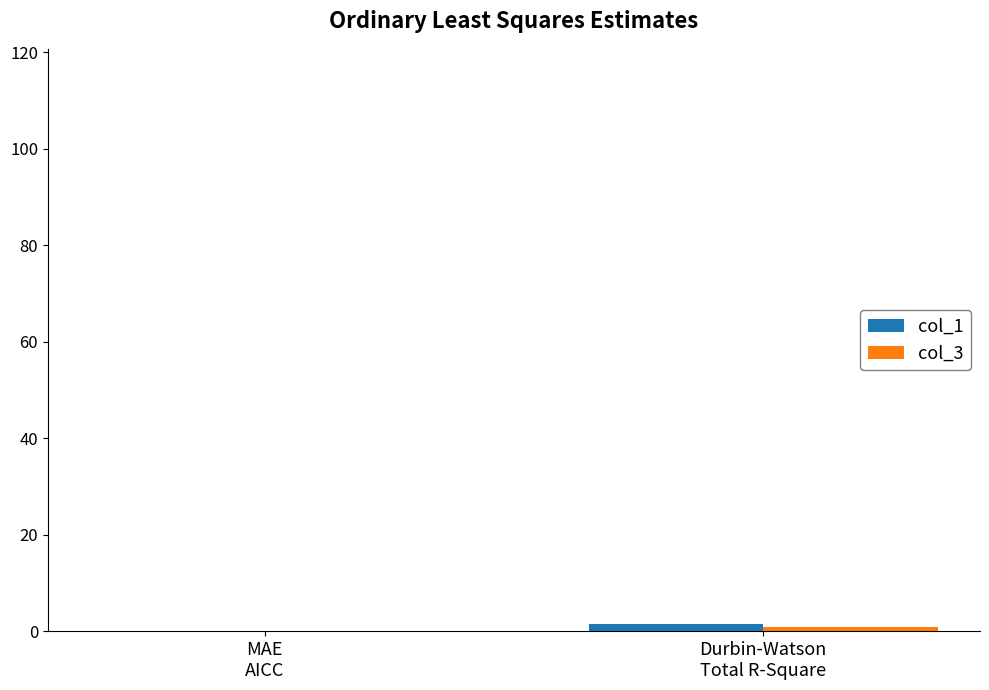

At which category is the sum across all series the highest?

Durbin-Watson
Total R-Square